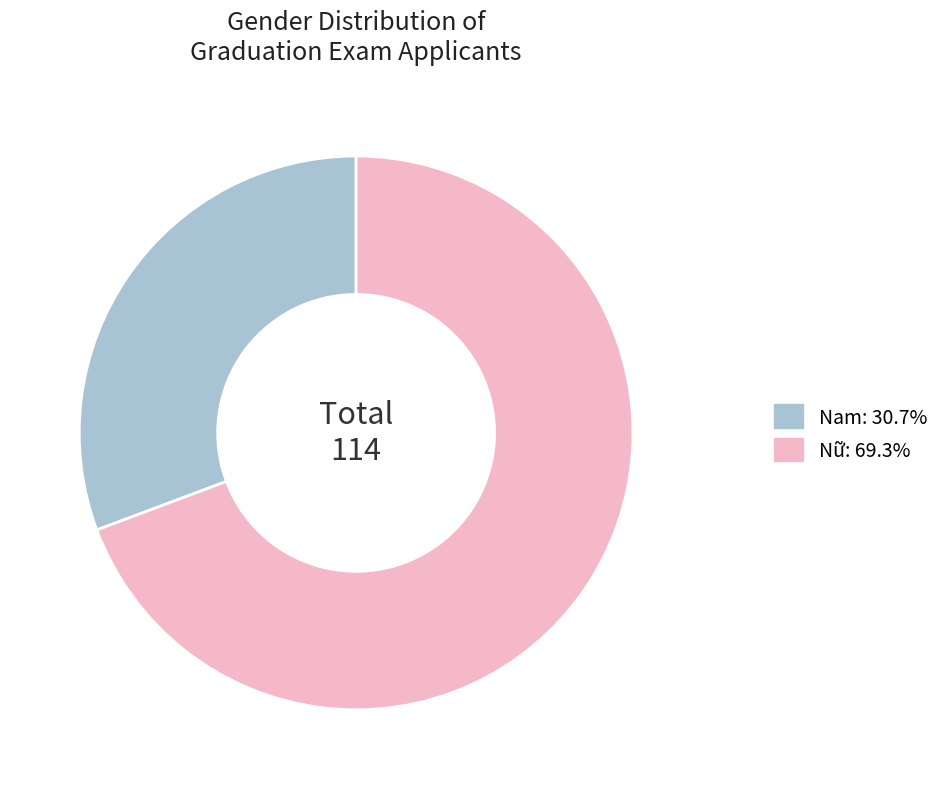

True or false: Nam accounts for 21% of the total.

False